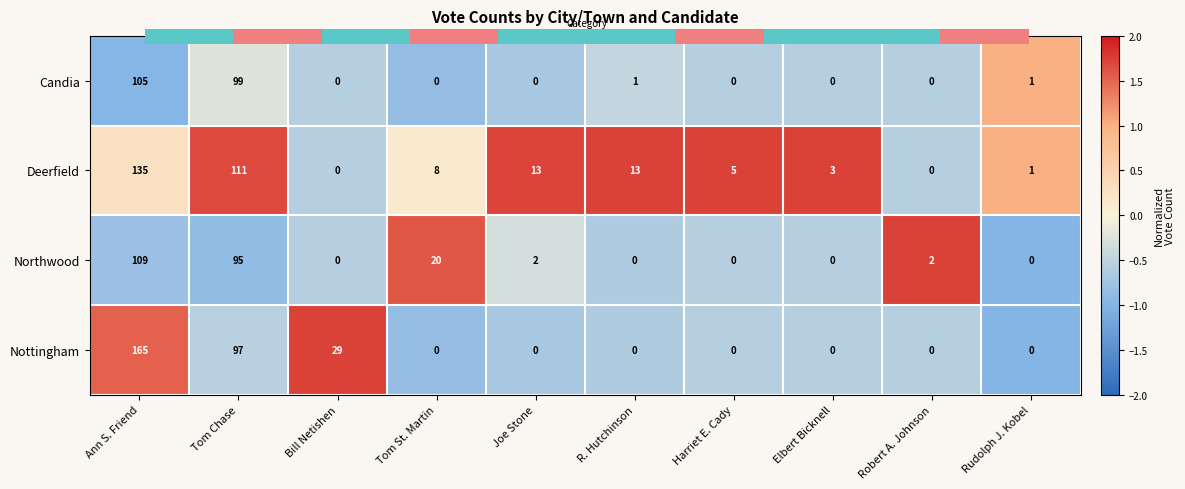

Rank the series at Ann S. Friend from lowest to highest value.

Candia, Northwood, Deerfield, Nottingham